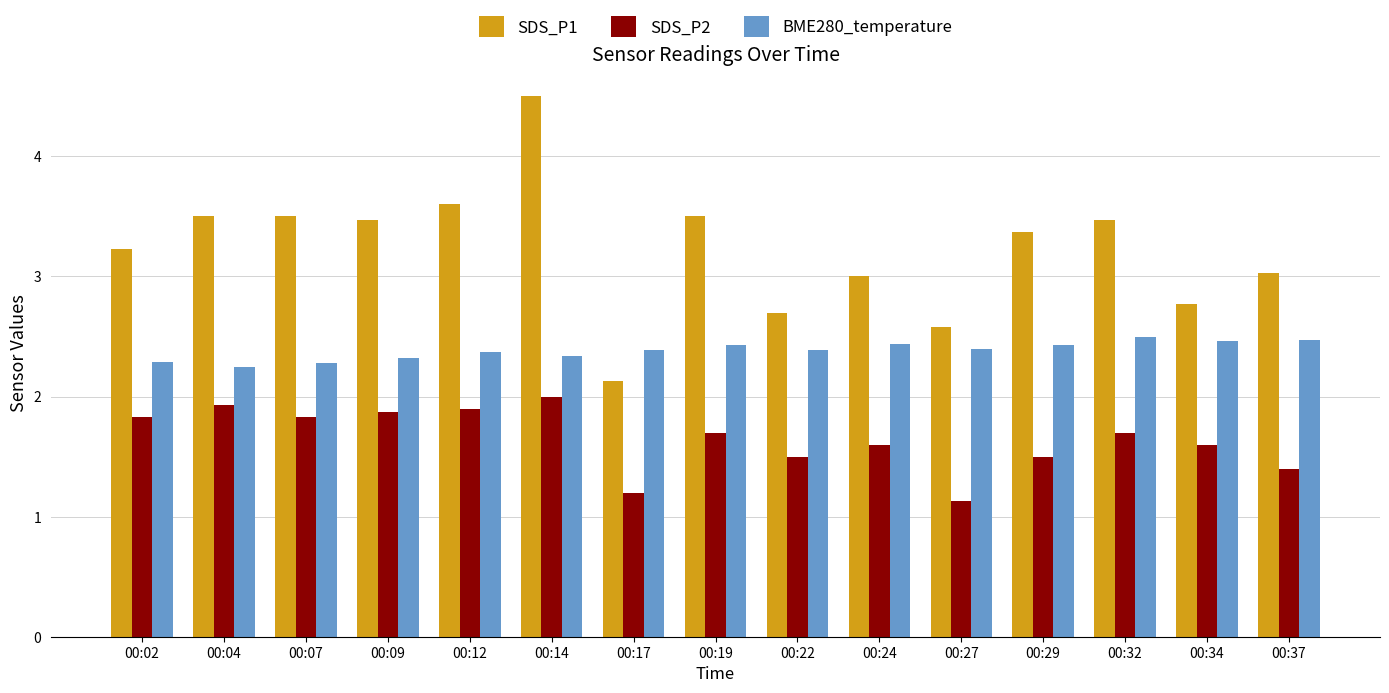

Rank the series by their maximum value, from lowest to highest.

SDS_P2, BME280_temperature, SDS_P1